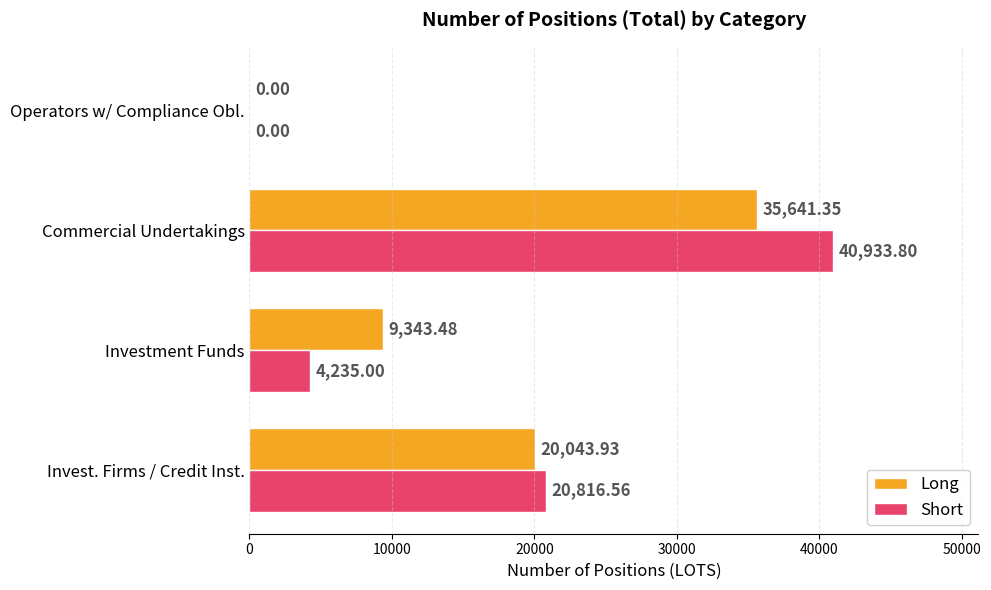

Which category has the highest value across all series?

Commercial Undertakings